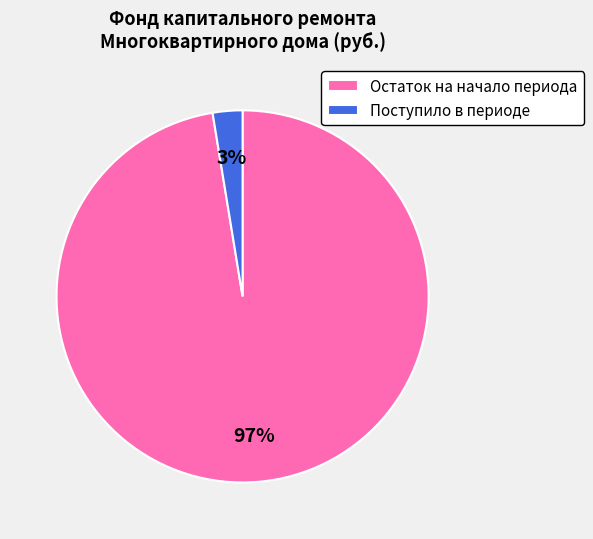

What is the smallest slice in the pie chart?

Поступило в периоде